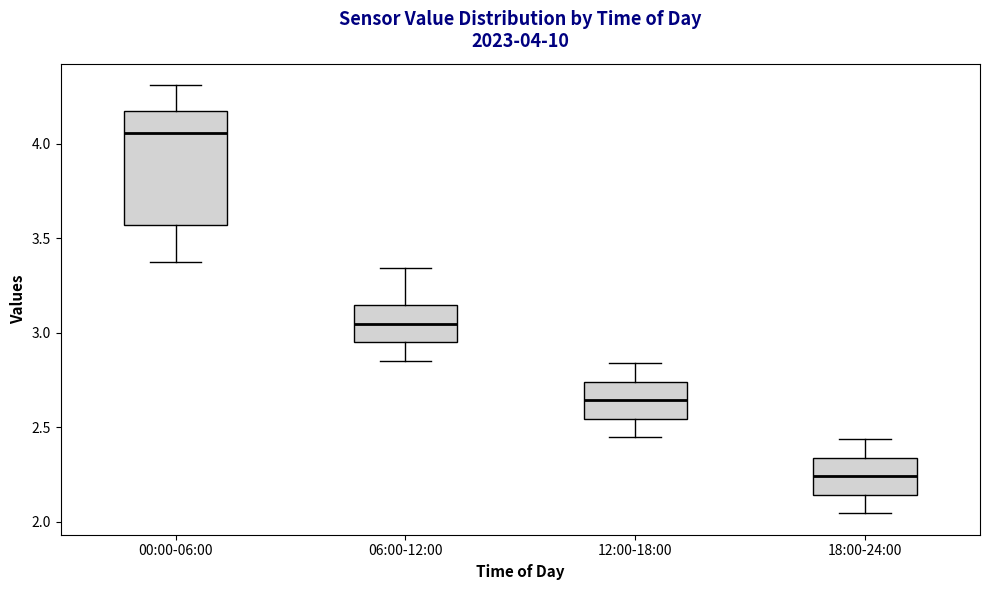

Comparing the boxes themselves (not the whiskers), which one is the tallest?

00:00-06:00